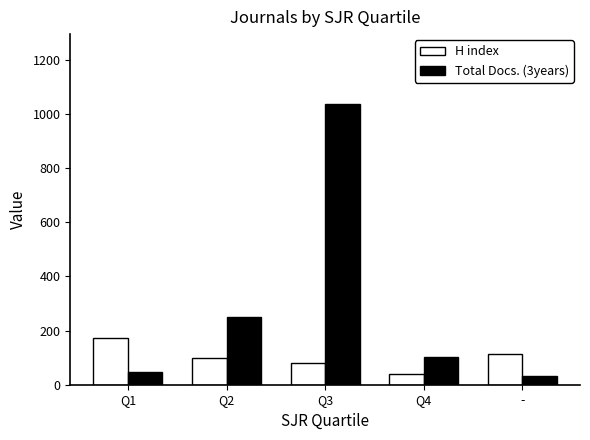

At which category is the sum across all series the highest?

Q3